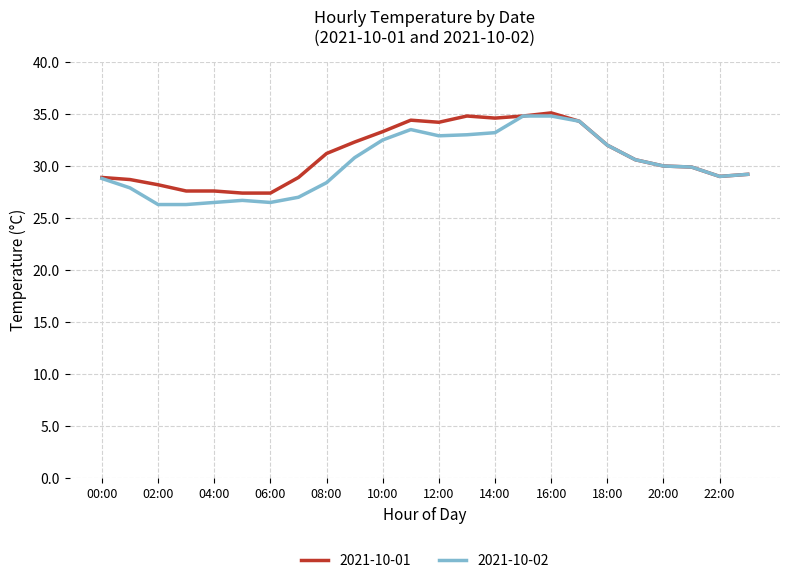

What is the maximum value shown in the chart?

35.1